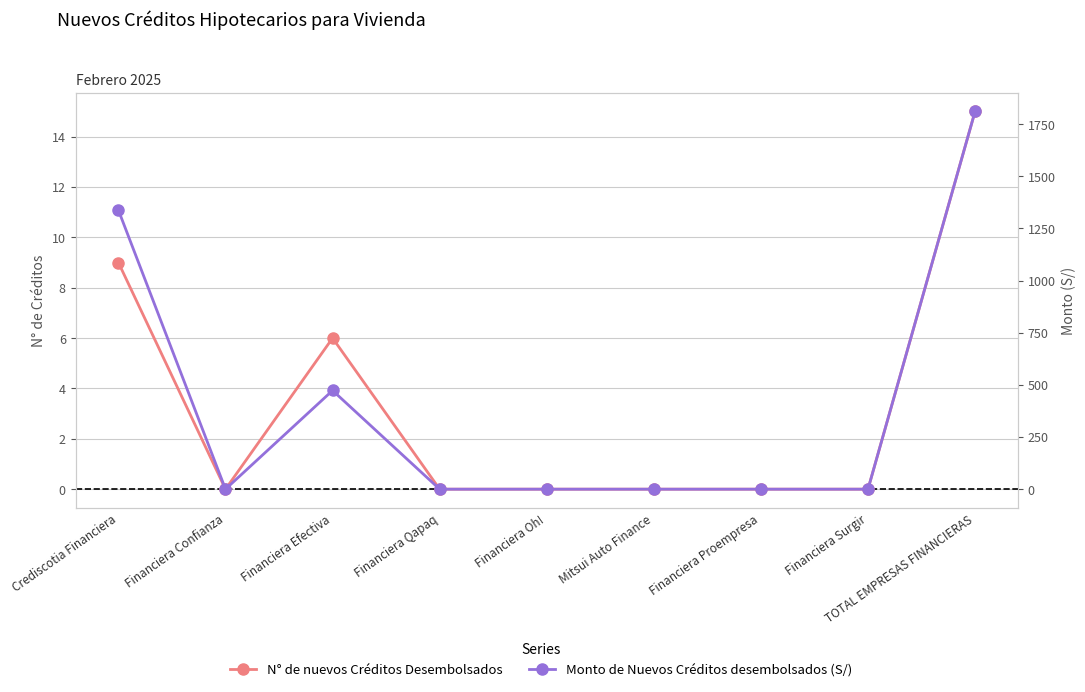

Does the chart display data point markers on the line(s)?

Yes